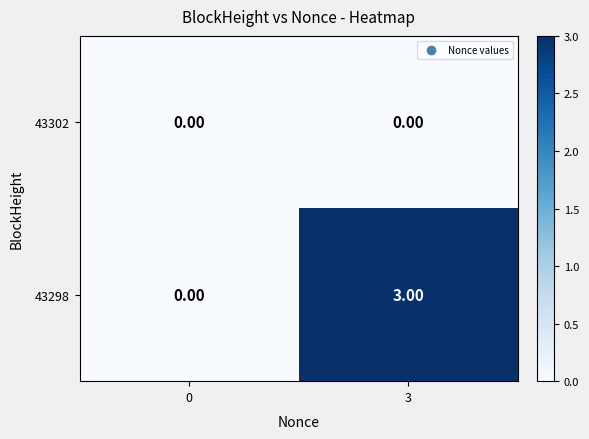

How many data points does each series have?

2